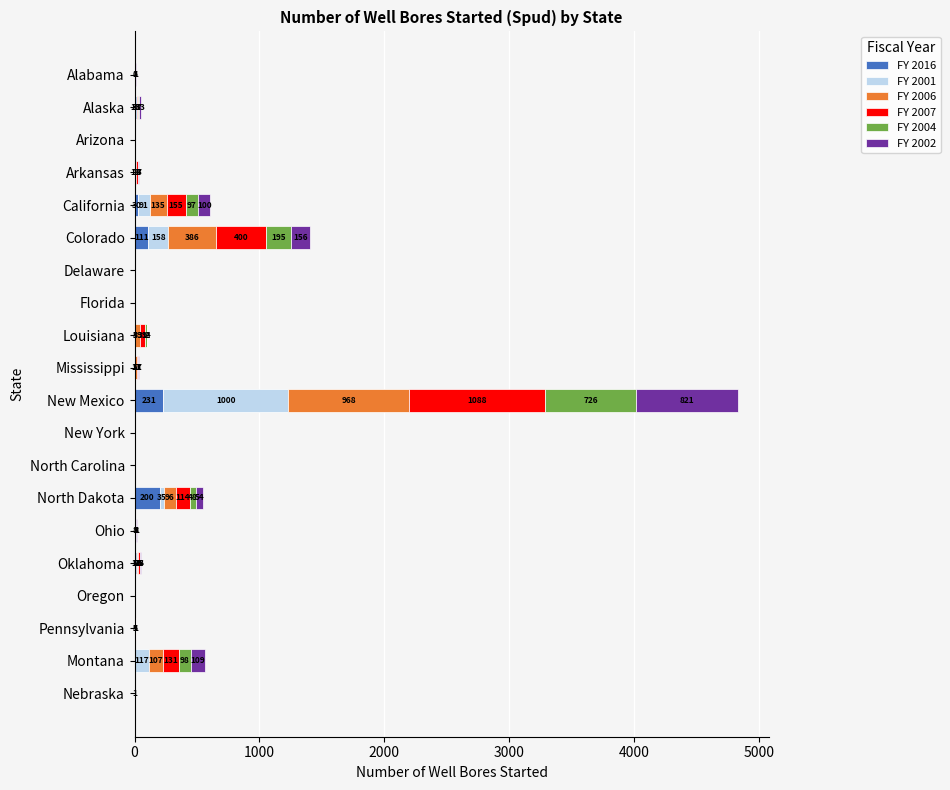

At which category is the sum across all series the highest?

New Mexico